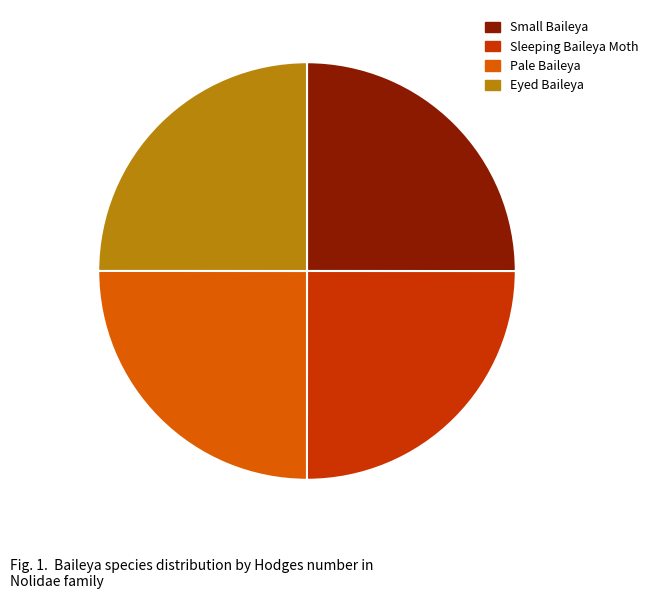

Does Eyed Baileya represent more than half of the total?

No